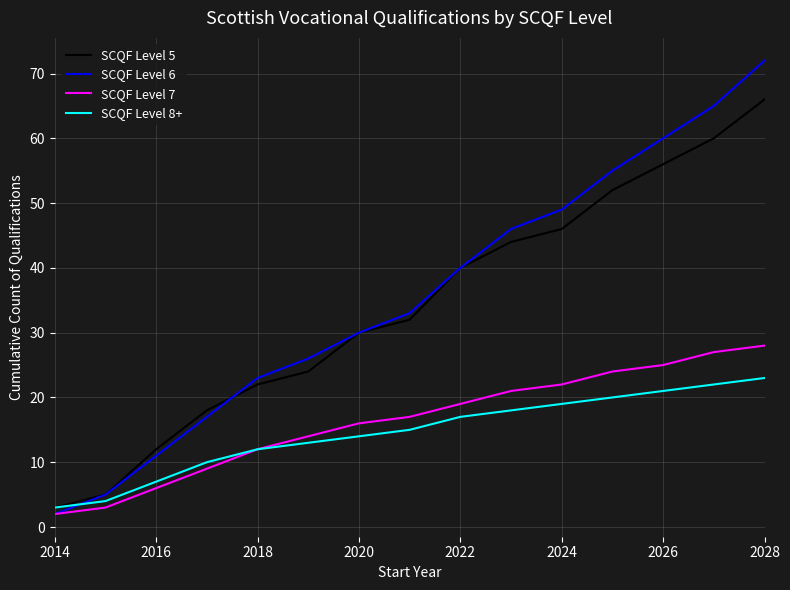

Which series has the largest range (max minus min)?

SCQF Level 6